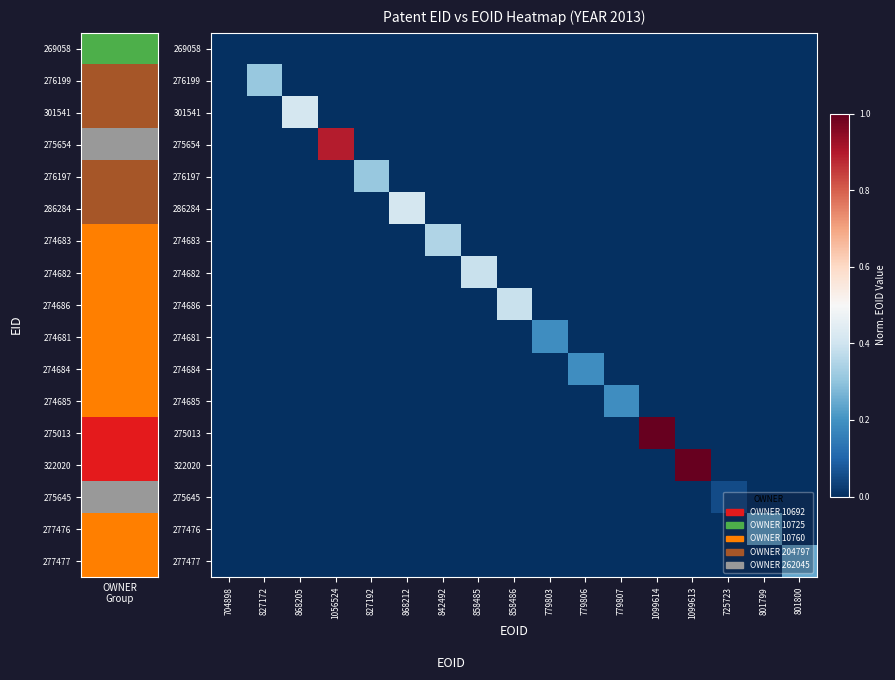

The 274681 series shows 0.1 at 779803. True or false?

False